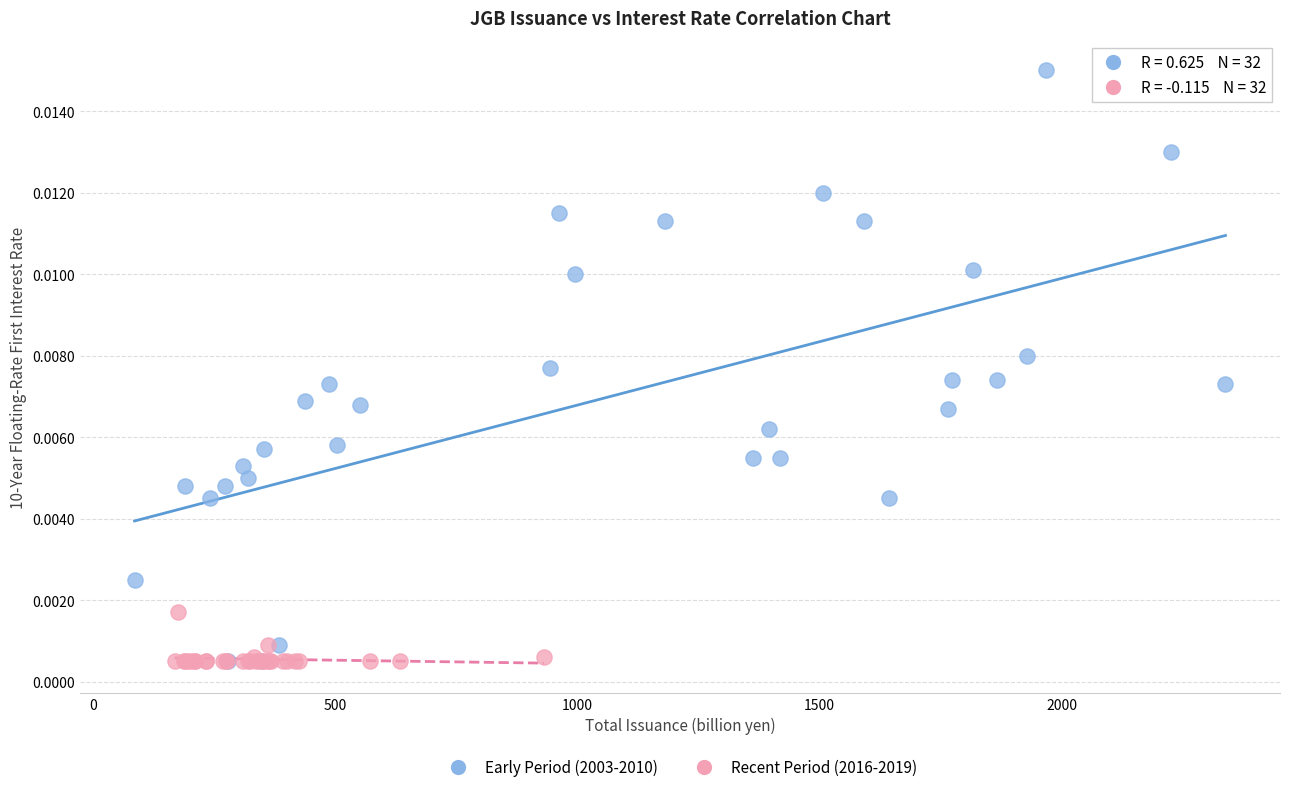

Which series reaches the maximum Y coordinate?

Early Period (2003-2010)